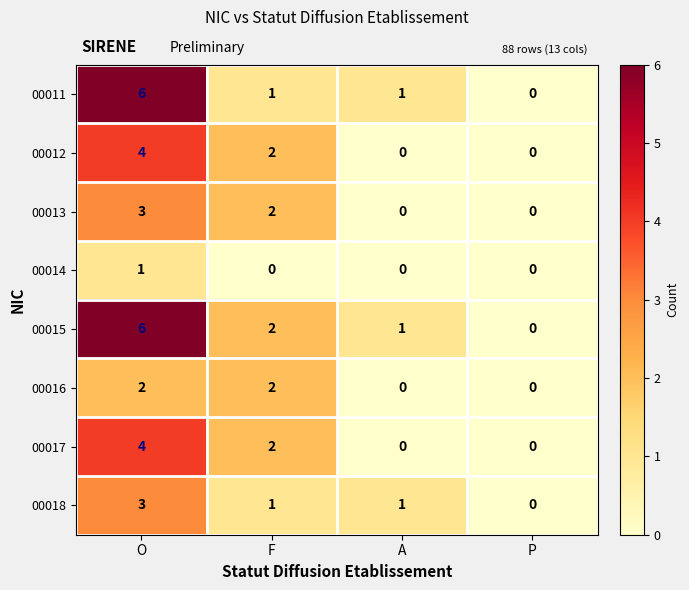

How many data points does each series have?

4